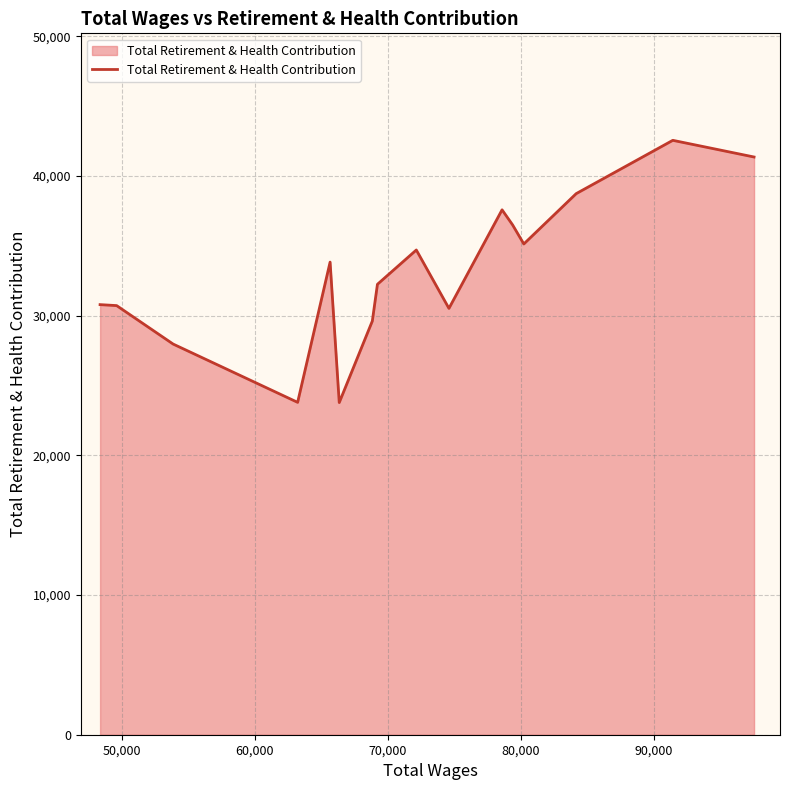

What is the minimum value shown in the chart?

23780